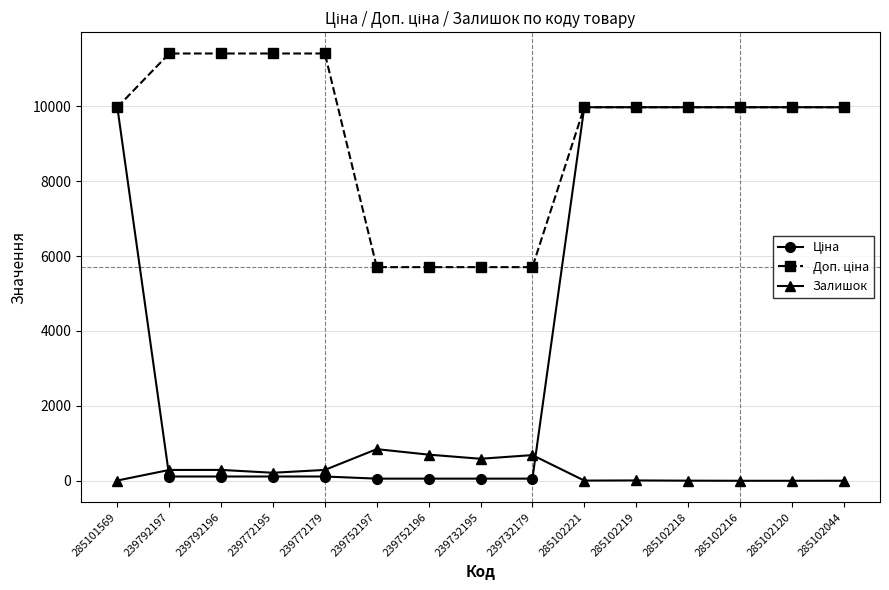

The Залишок series shows 0.0 at 285102216. True or false?

True